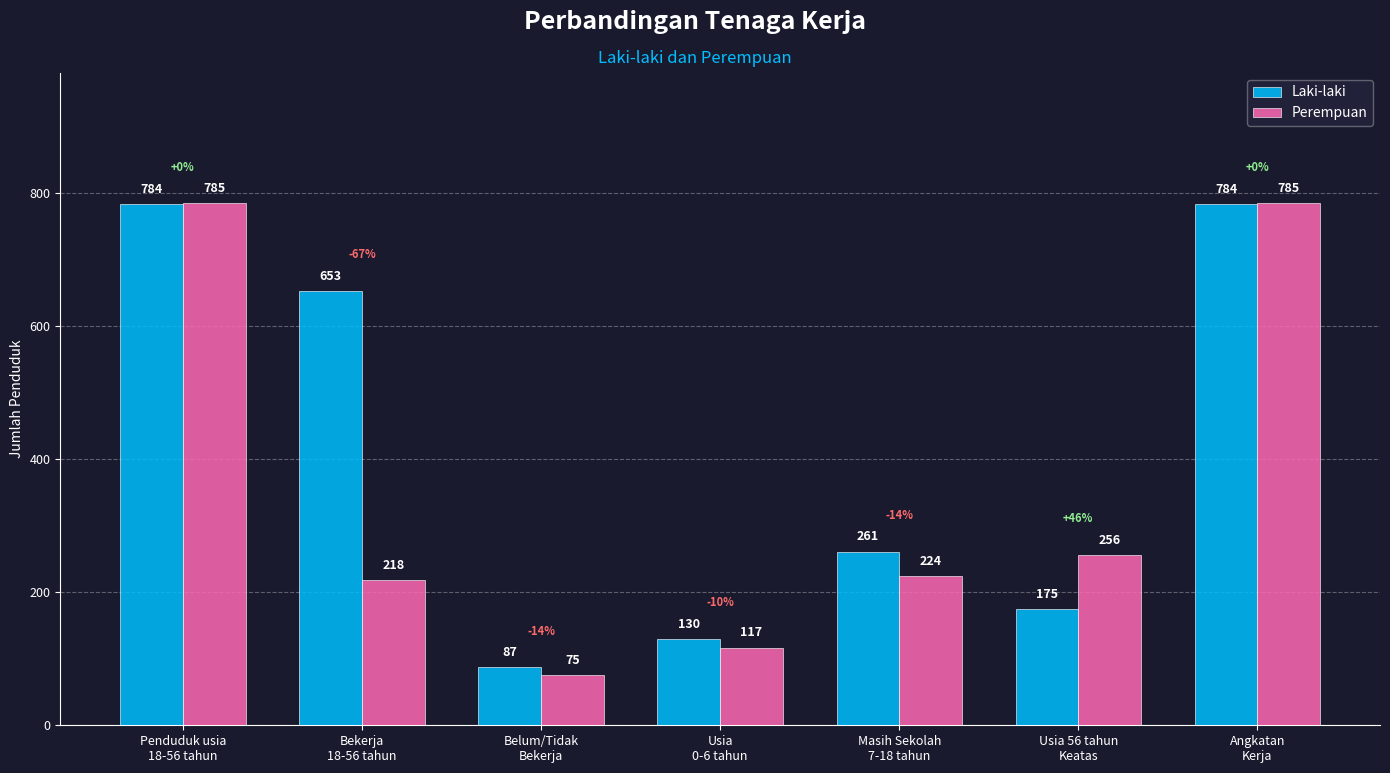

Reading left to right, extract all data points from this chart.

Laki-laki: 784	653	87	130	261	175	784
Perempuan: 785	218	75	117	224	256	785